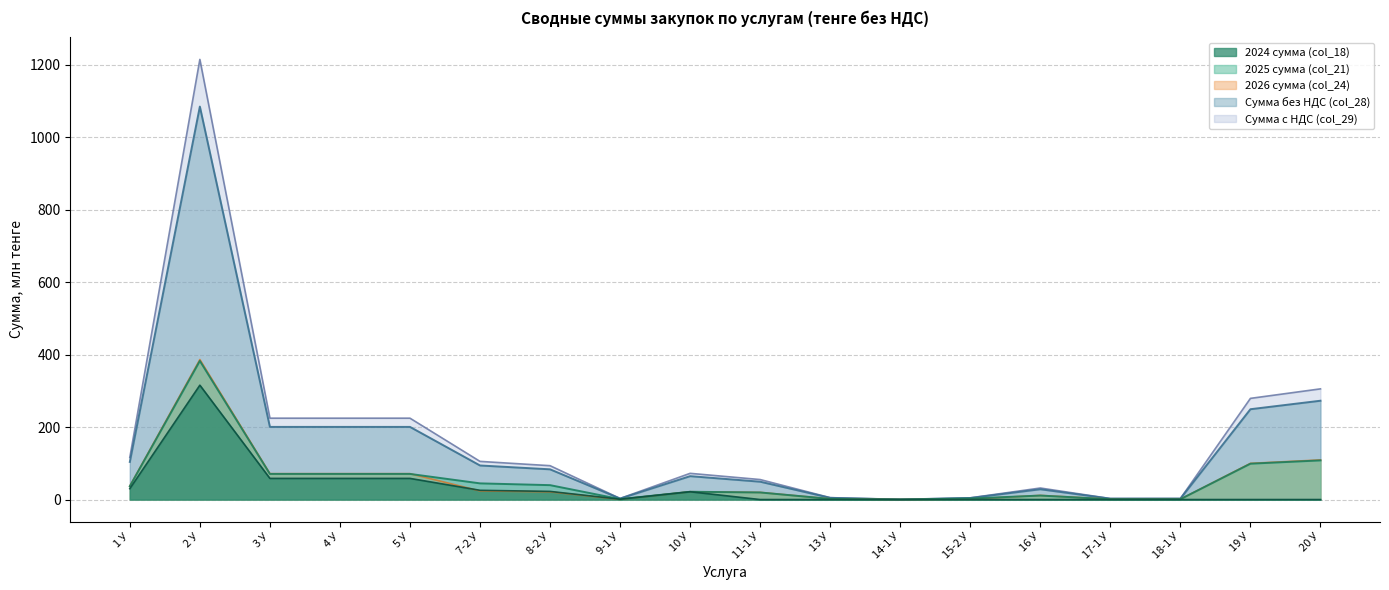

Where does the Сумма без НДС (col_28) series first go above 93?

1 У